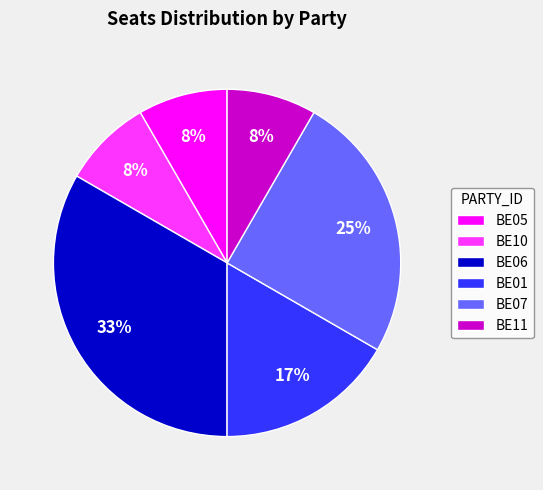

Which category has the biggest portion of the pie?

BE06